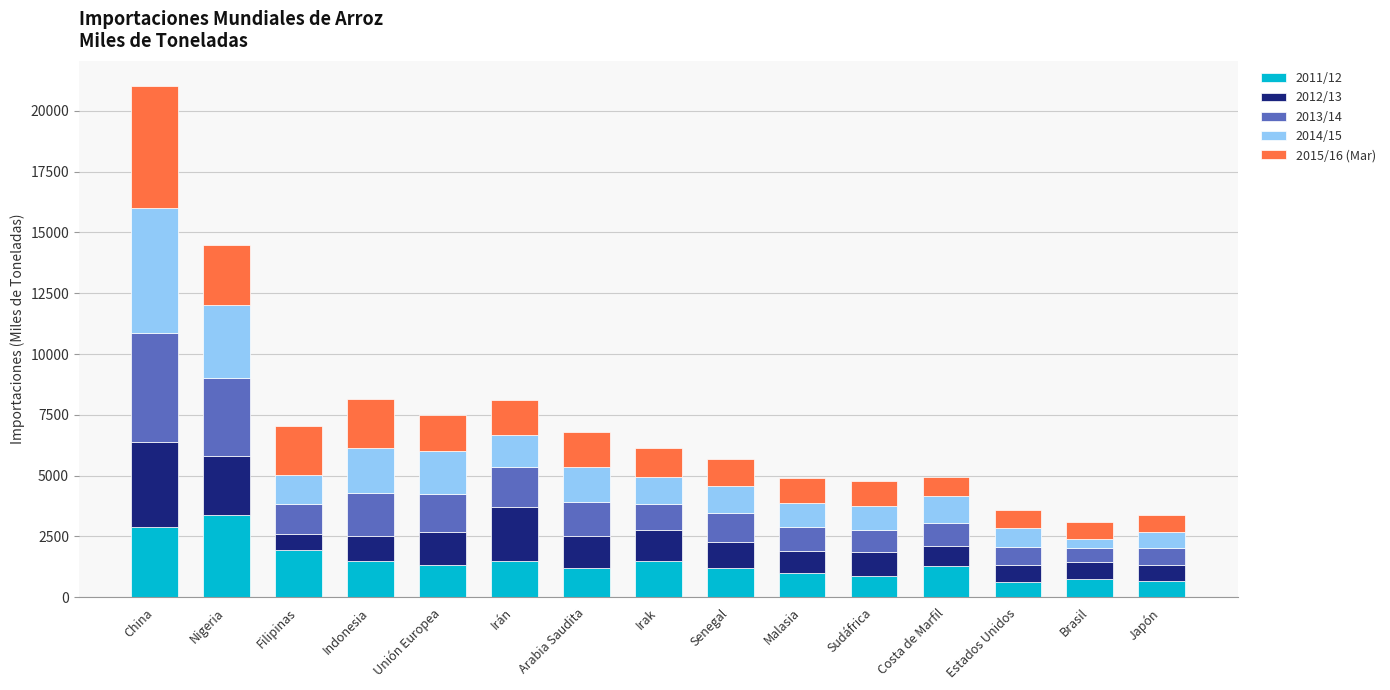

At which category is the sum across all series the highest?

China